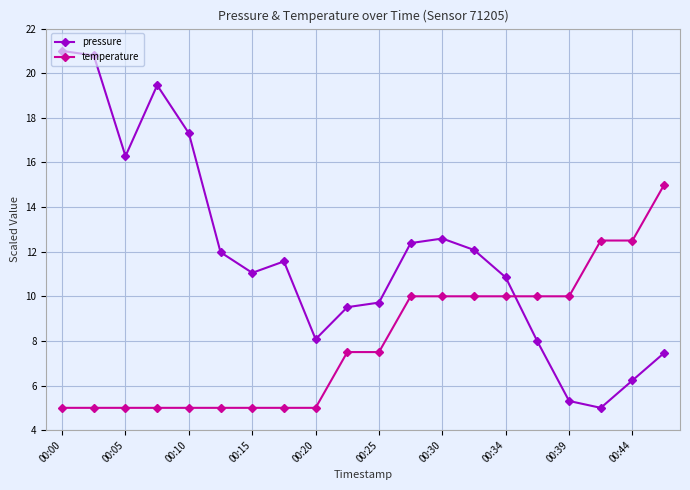

What is the maximum value for temperature?

15.0